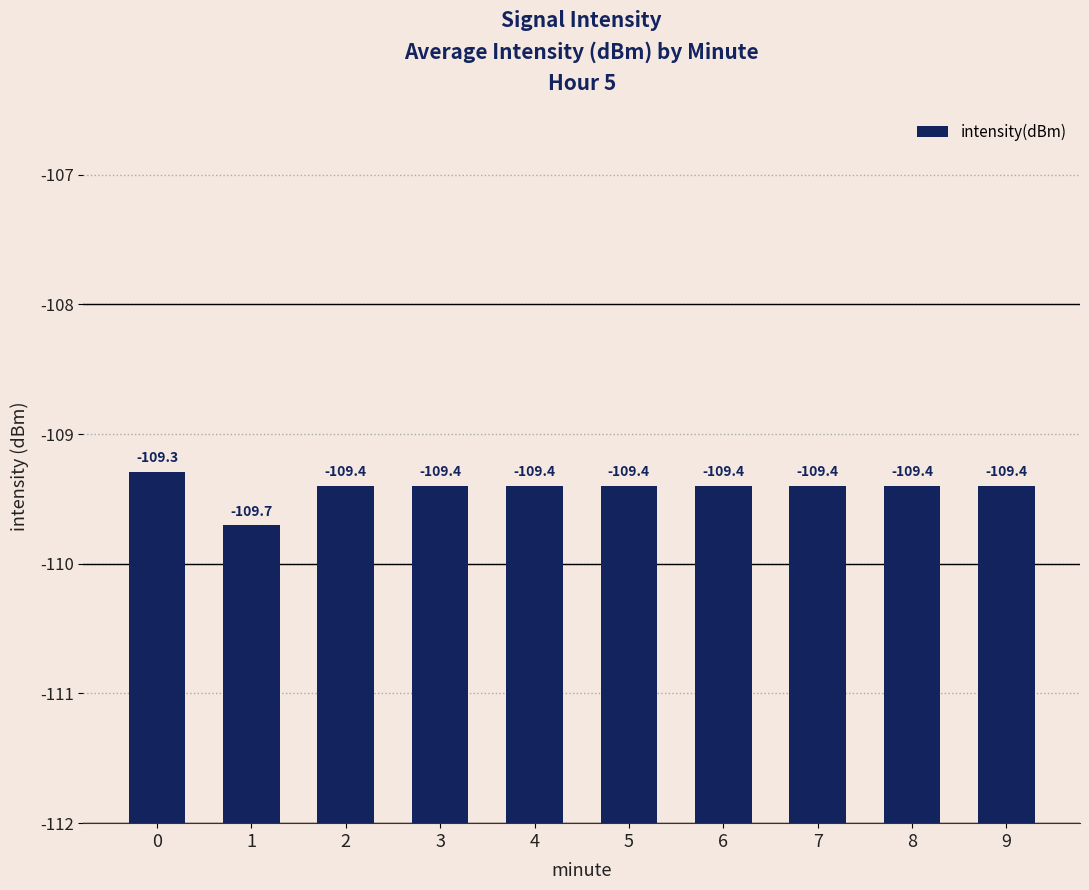

The chart shows a value of 0.8 at 4. True or false?

False